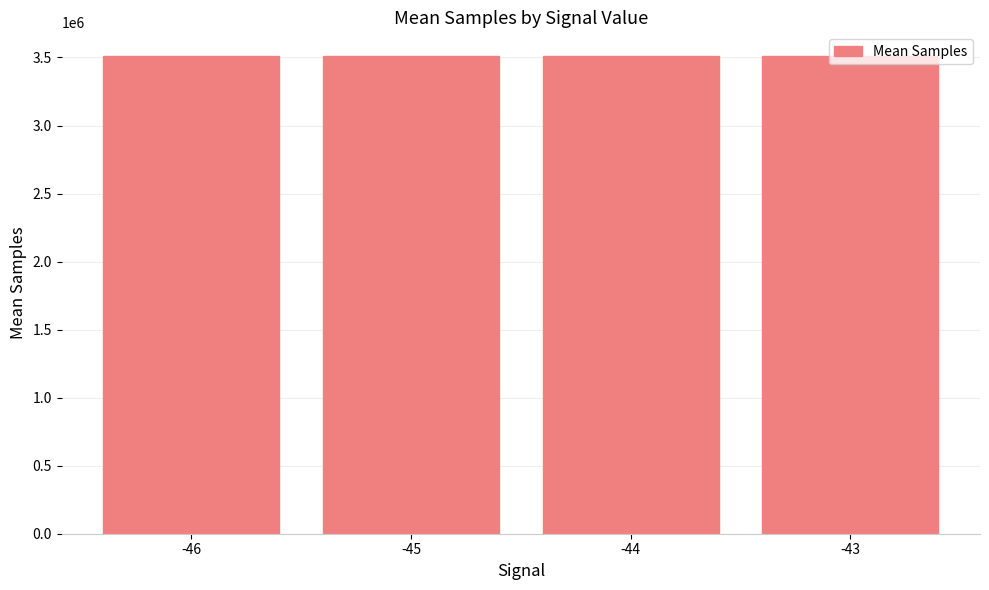

At which label does the data first exceed 3509110?

-45